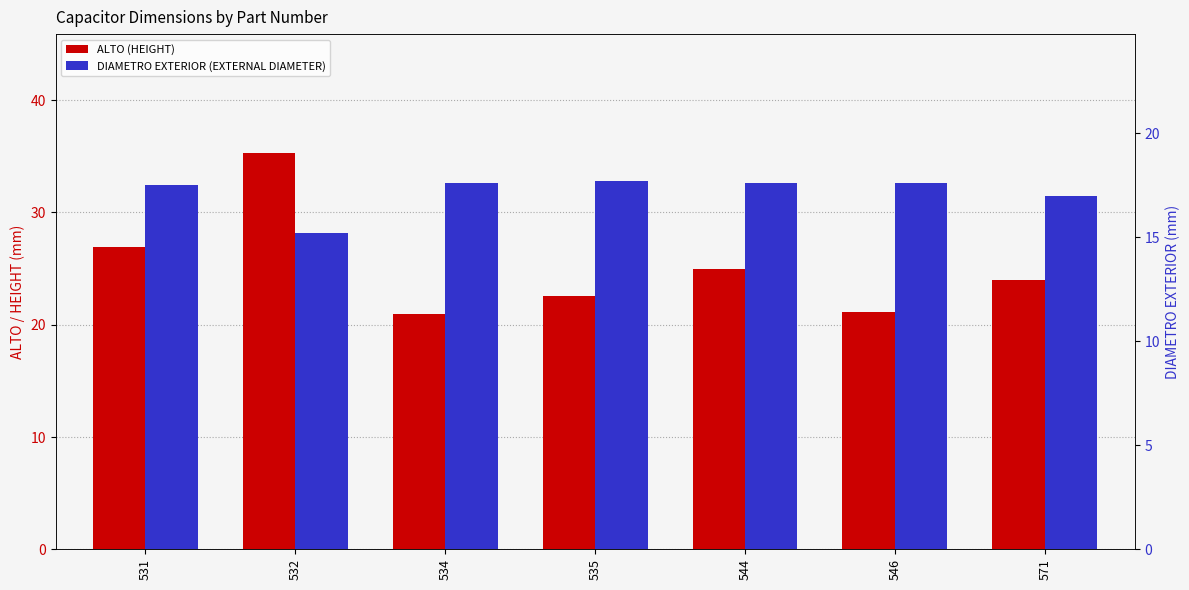

What is the sum of all DIAMETRO EXTERIOR (EXTERNAL DIAMETER) values?

120.2